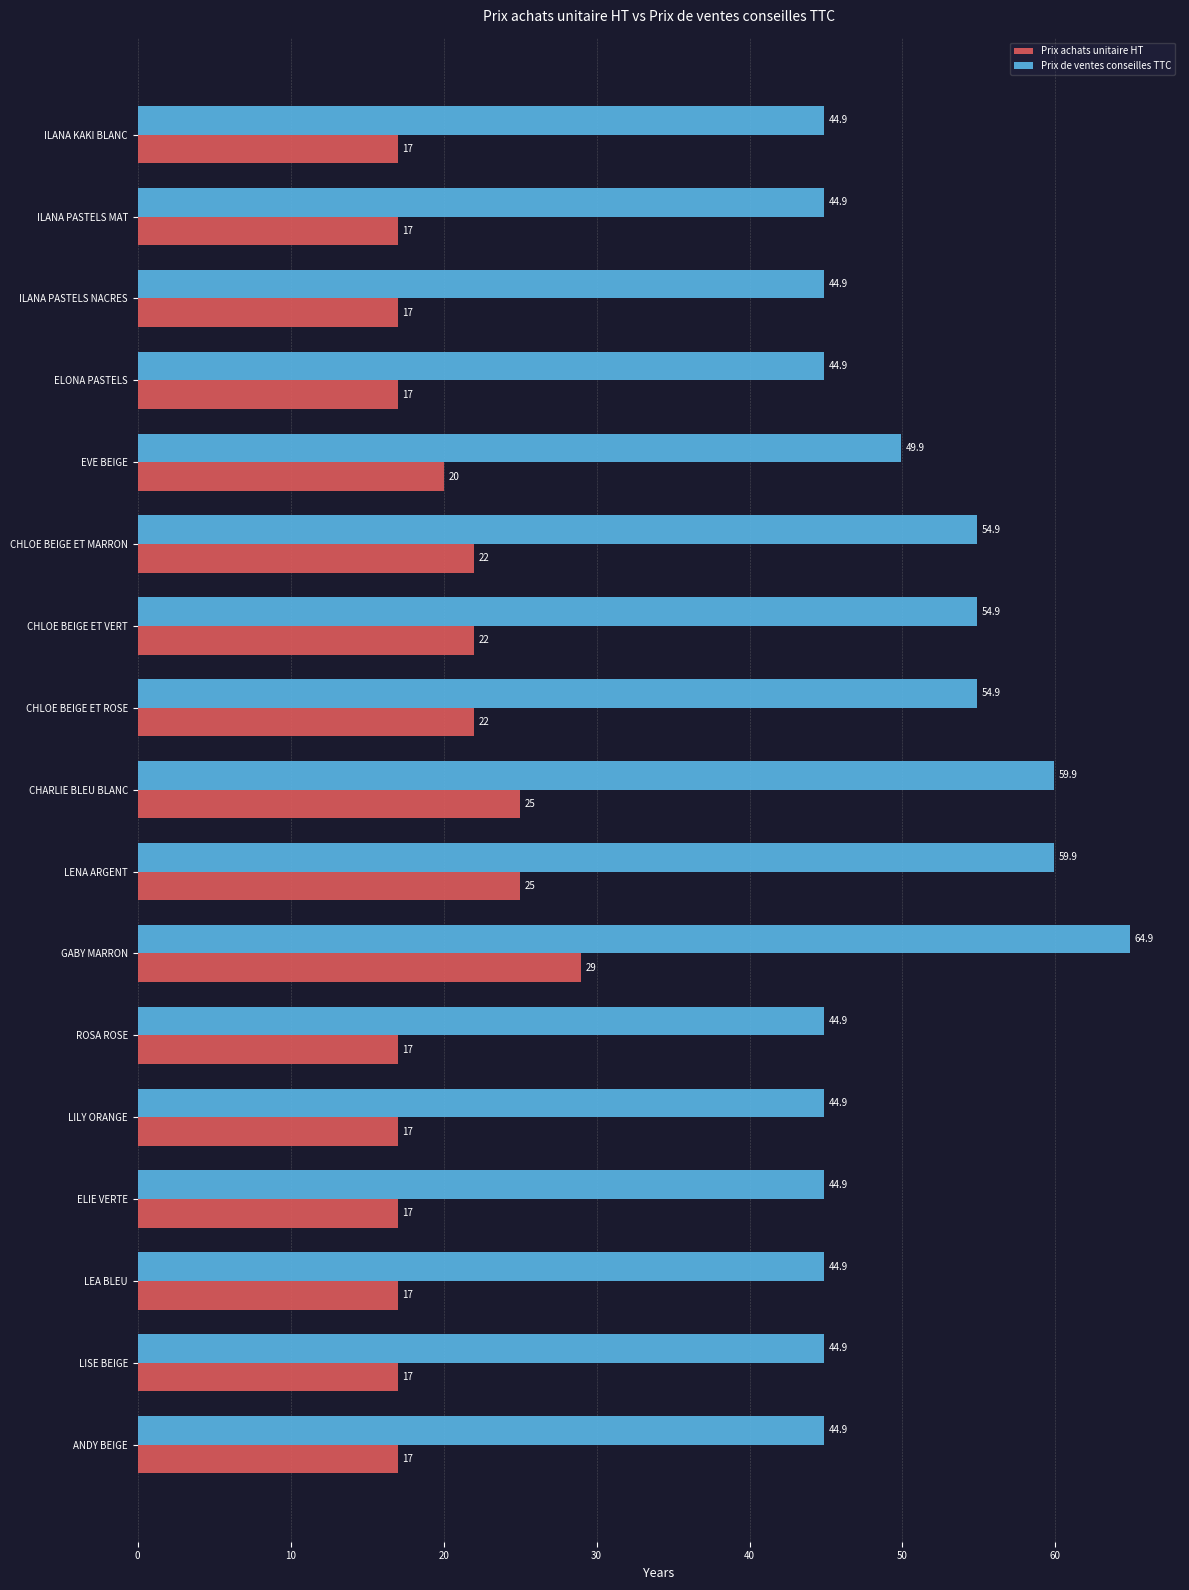

Rank the series by their maximum value, from highest to lowest.

Prix de ventes conseilles TTC, Prix achats unitaire HT